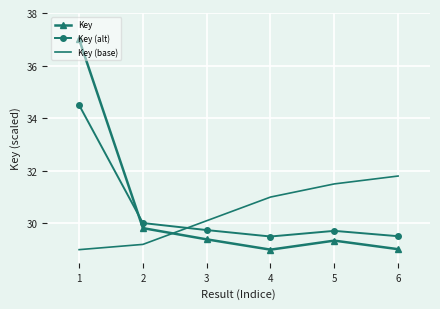

True or false: Key and Key (base) cross at least once.

True